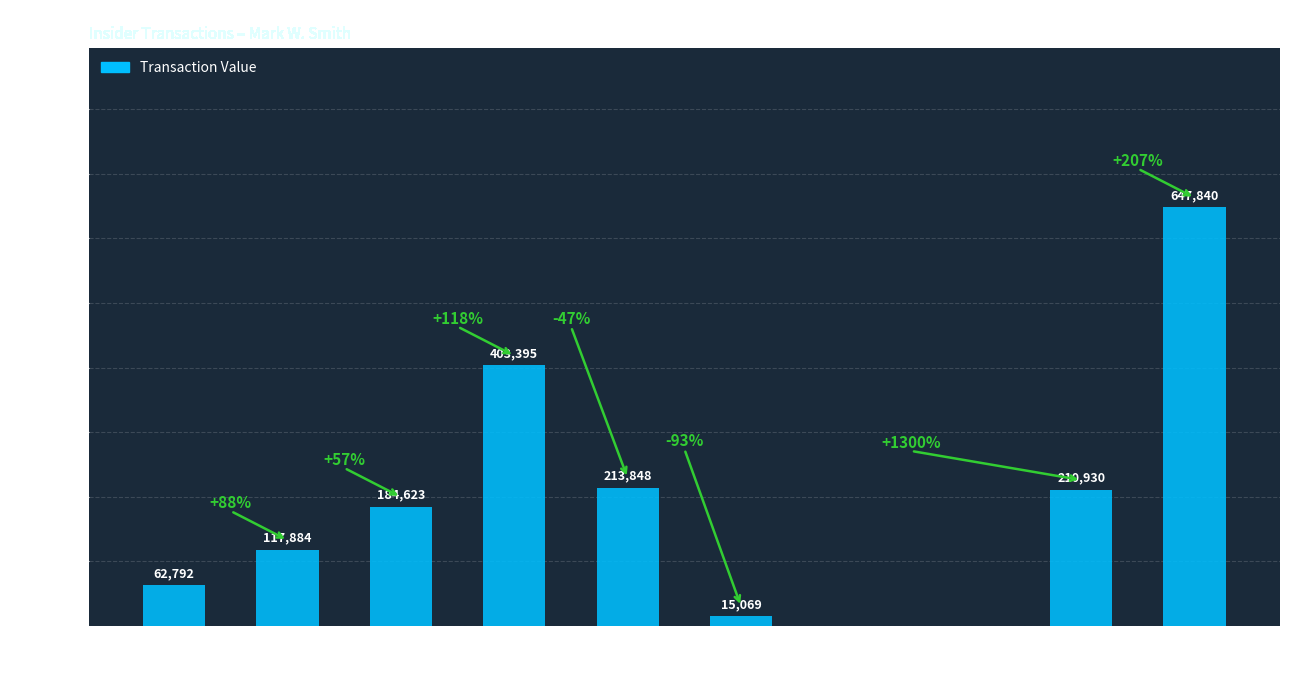

Reading left to right, list all the values displayed in this chart.

2012-12-20=62792	2013-06-17 (M)=117884	2013-06-17 (S)=184623	2013-12-30 (S)=403395	2013-12-30 (M)=213848	2015-01-12=15069	2016-11-21=0	2016-12-08=0	2022-05-03=210930	2024-04-29=647840